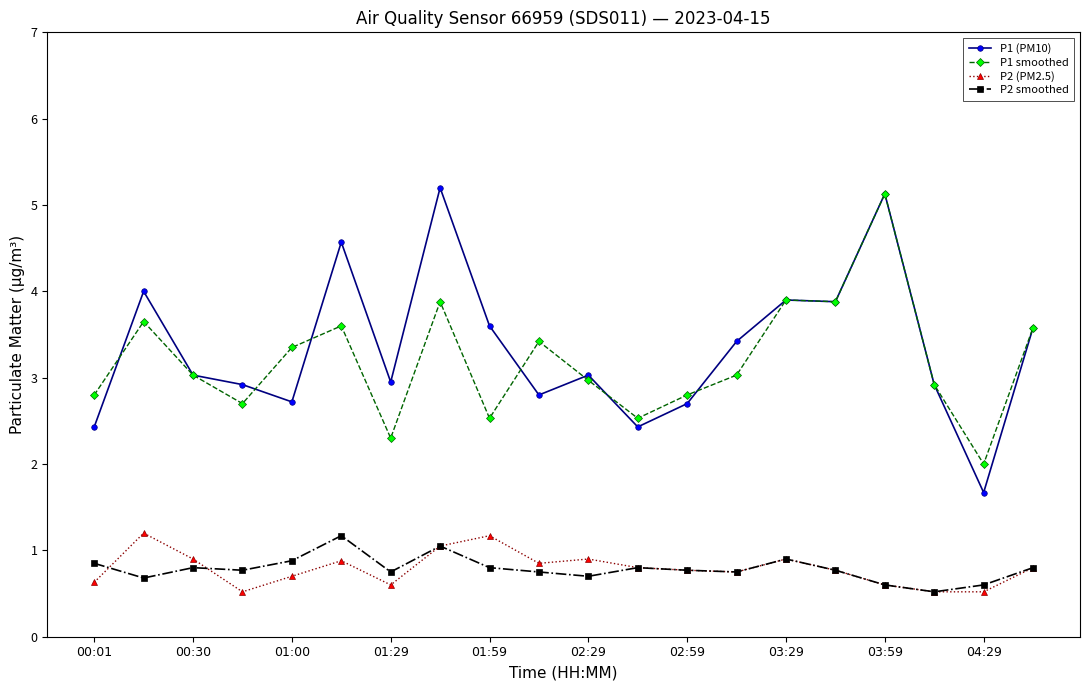

What is the value of the P2 (PM2.5) point at the 7th from the left?

0.6